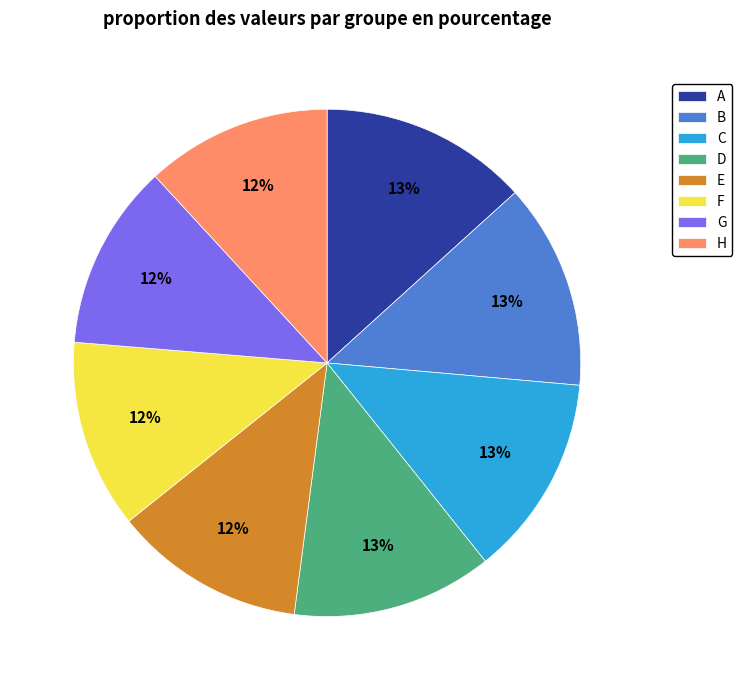

Combined, do D and H account for over 50%?

No